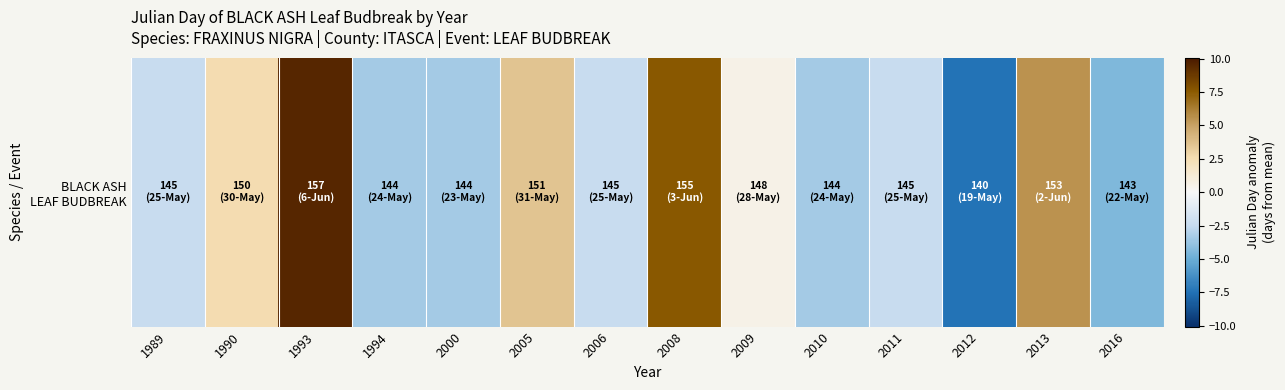

How many positive values are there?

6